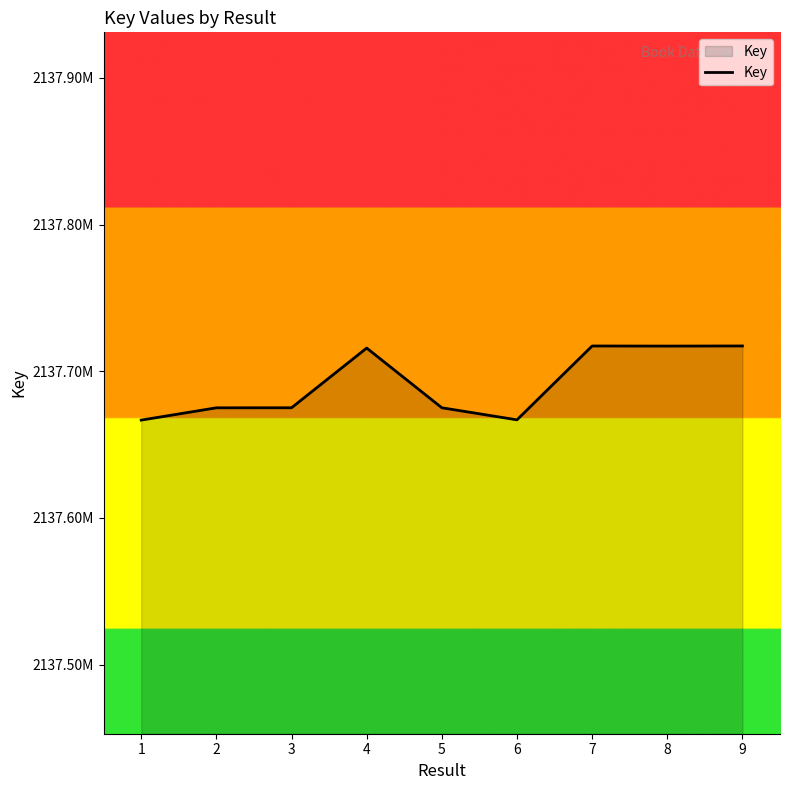

What is the change in value from 2 to 6?

-8191